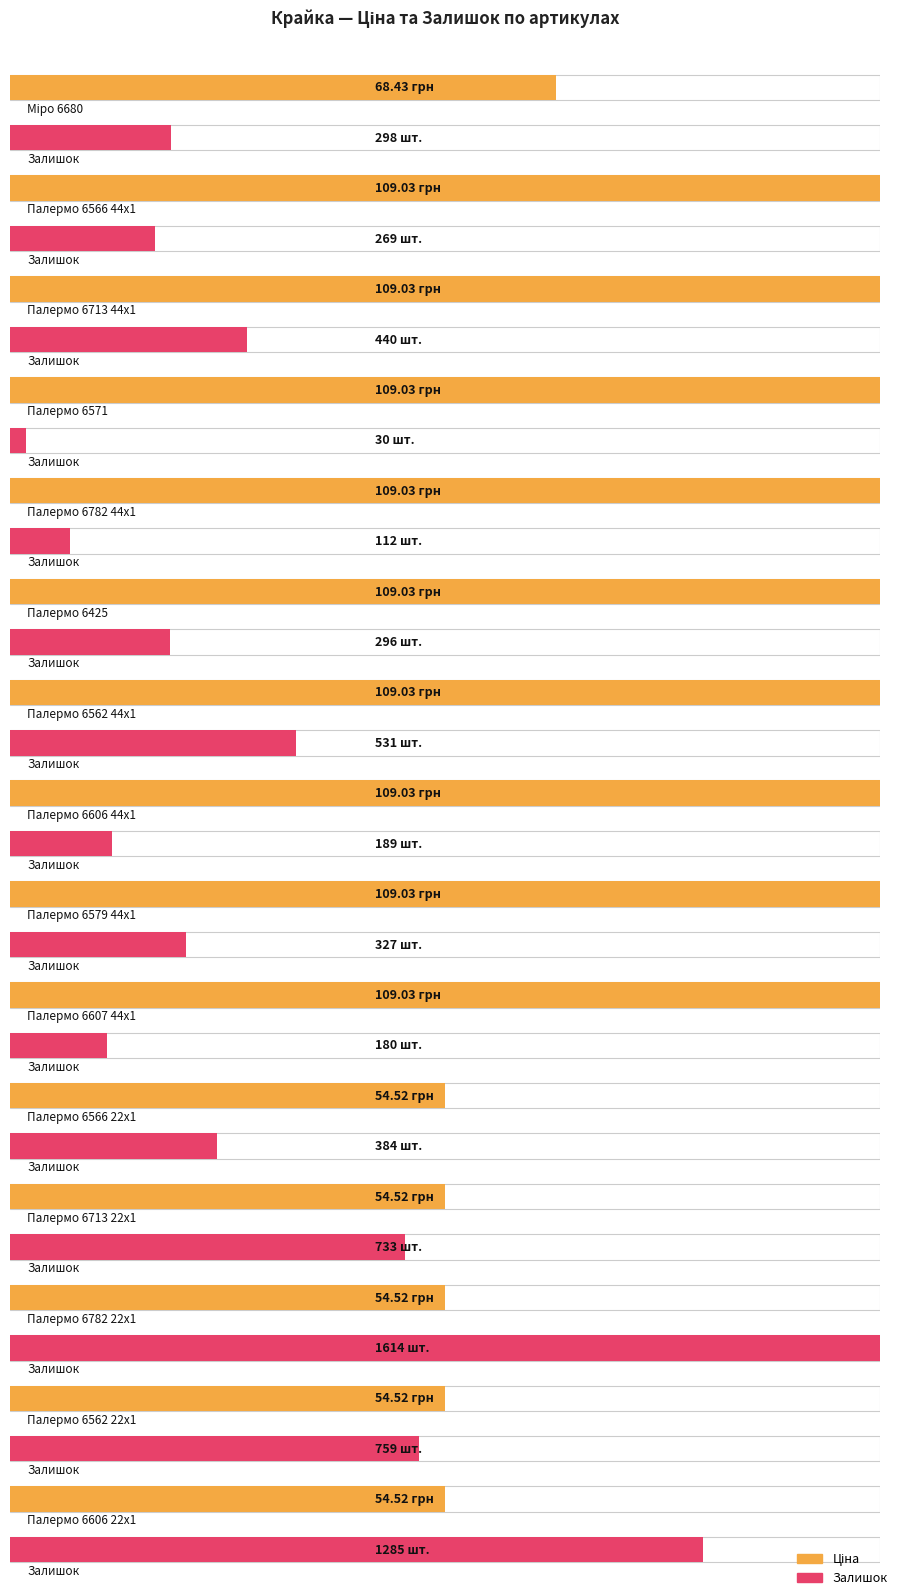

At which category is the sum across all series the highest?

Палермо 6782 22x1